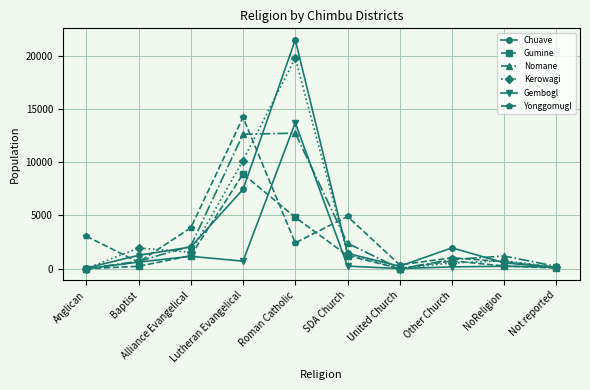

The Kerowagi series shows 563 at Alliance Evangelical. True or false?

False